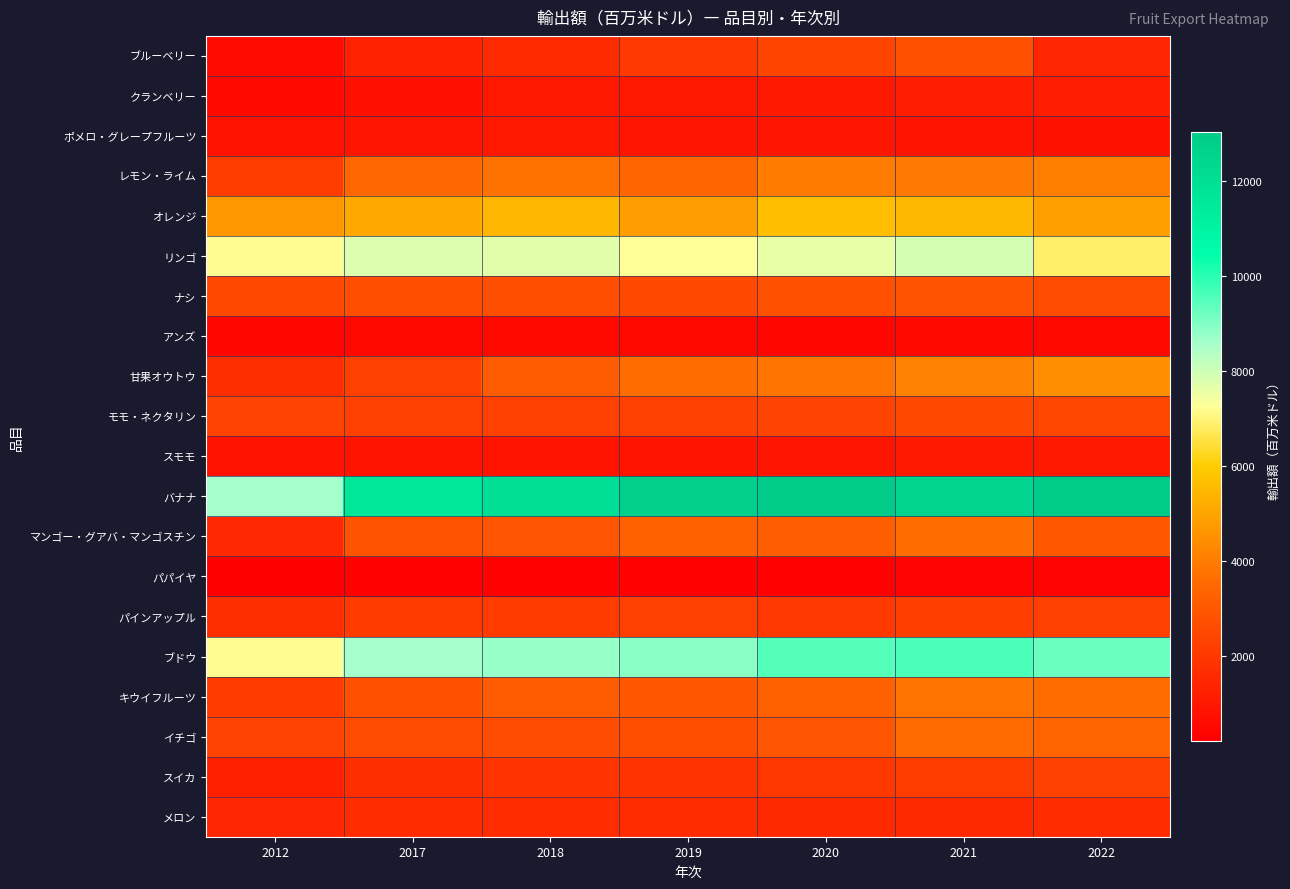

How many distinct data groups are displayed?

20